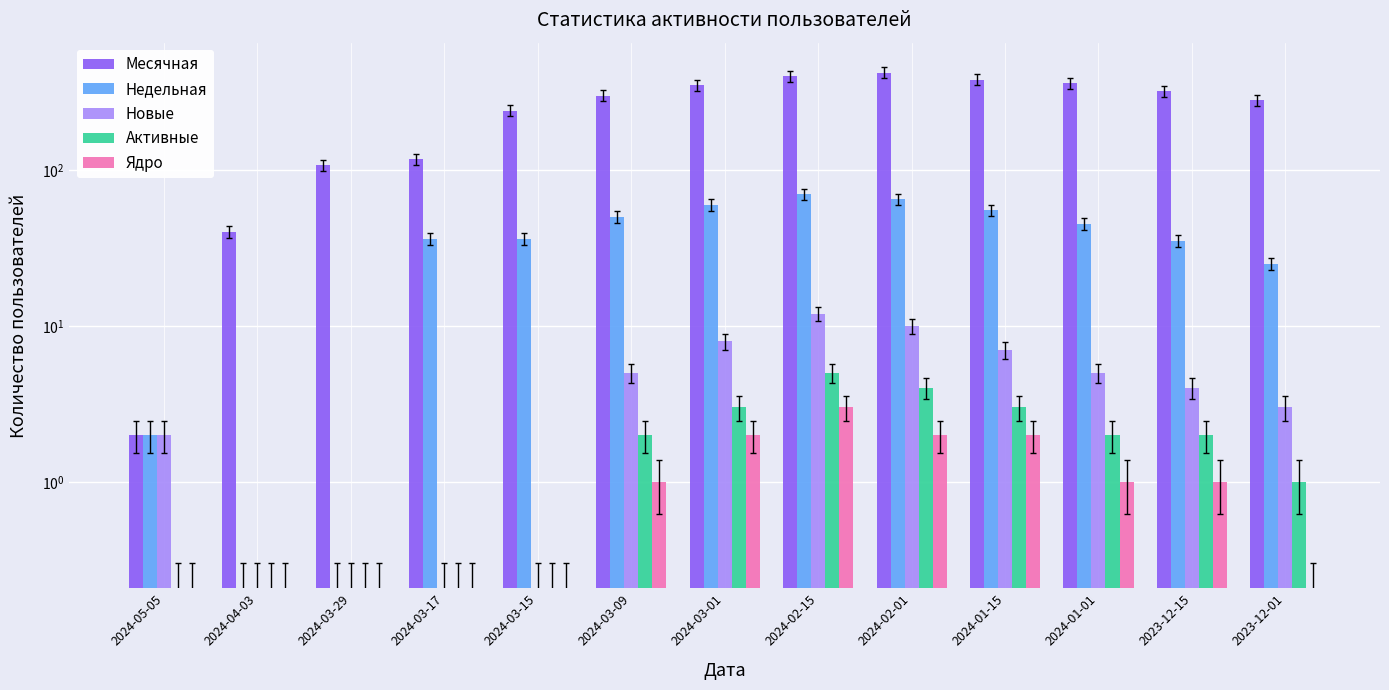

Reading right to left, transcribe all the data shown in this chart.

Месячная: 280	320	360	380	420	400	350	300	240	117	107	40	2
Недельная: 25	35	45	55	65	70	60	50	36	36	0	0	2
Новые: 3	4	5	7	10	12	8	5	0	0	0	0	2
Активные: 1	2	2	3	4	5	3	2	0	0	0	0	0
Ядро: 0	1	1	2	2	3	2	1	0	0	0	0	0